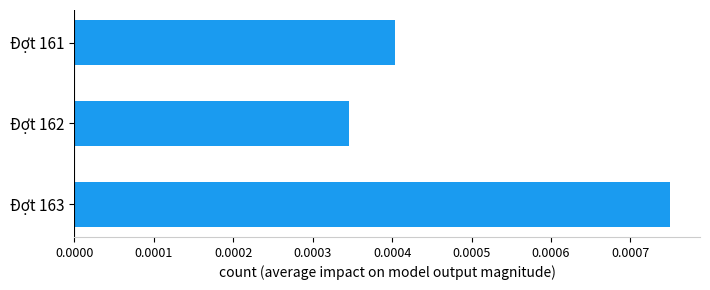

Which label corresponds to the smallest value in the chart?

Đợt 162